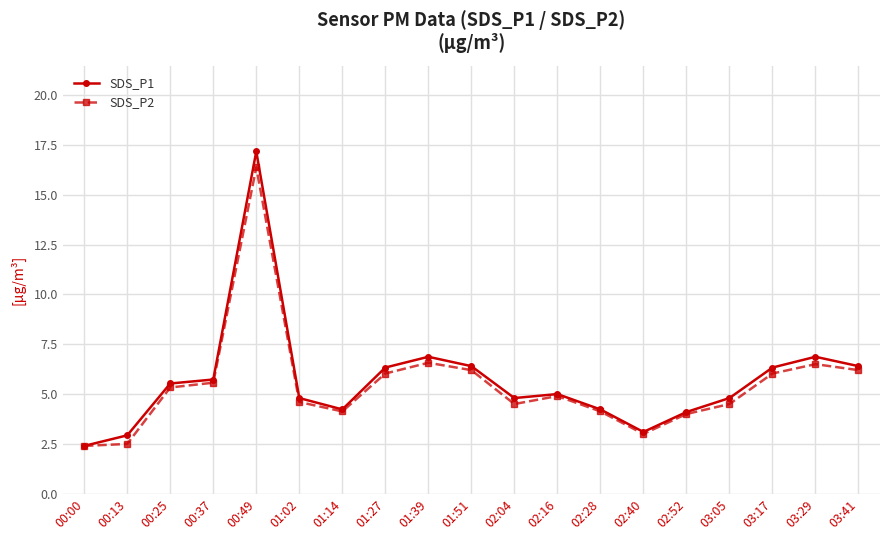

The SDS_P2 series shows 6.6 at 01:39. True or false?

True